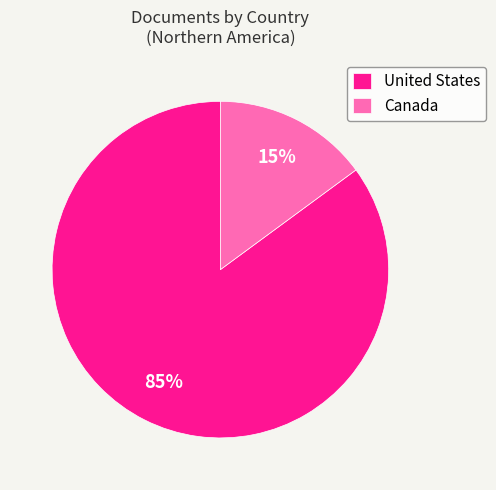

How many segments does this pie chart have?

2